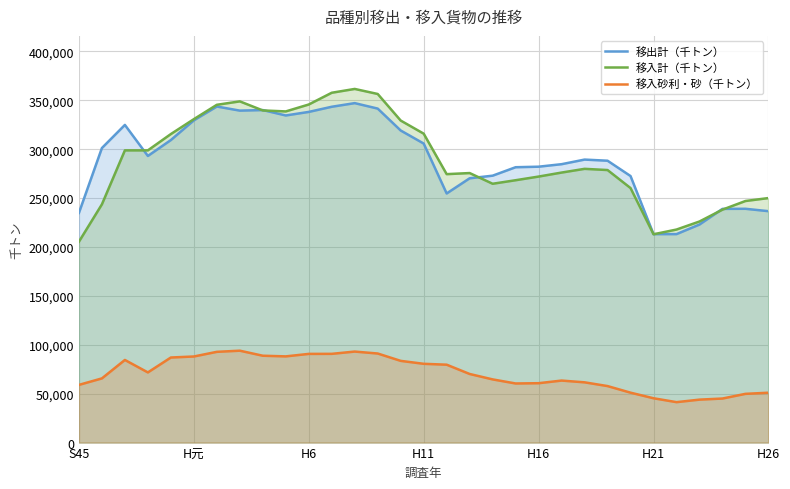

What is the label of the 20th point from the right?

11